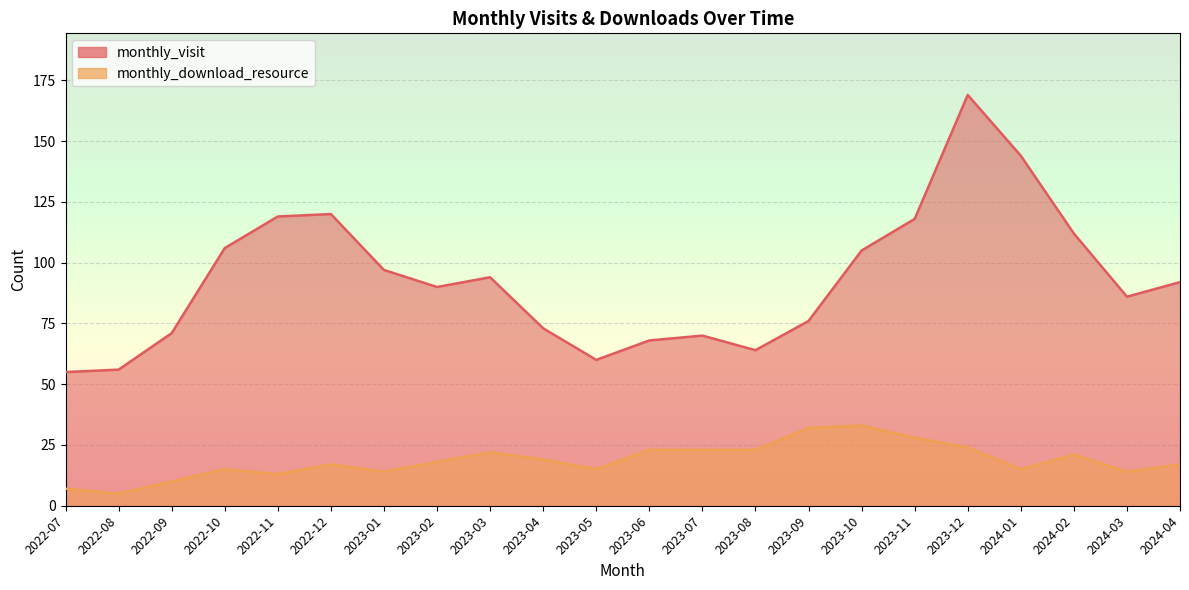

What is the sum of the monthly_download_resource values at 2023-12 and 2022-08?

29